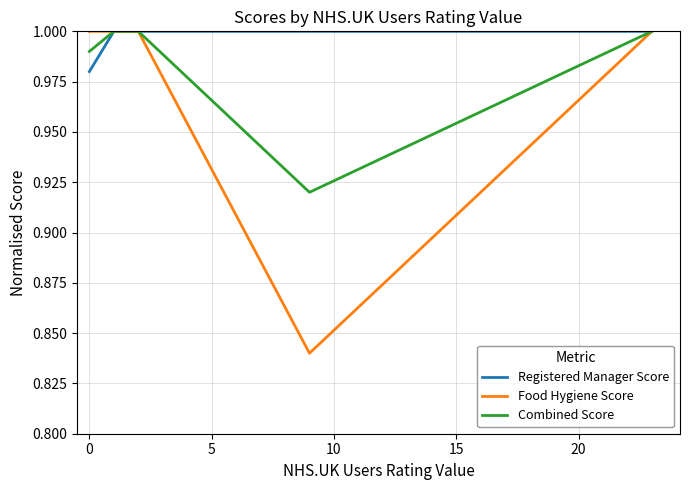

Which series has the largest total across all categories?

Registered Manager Score